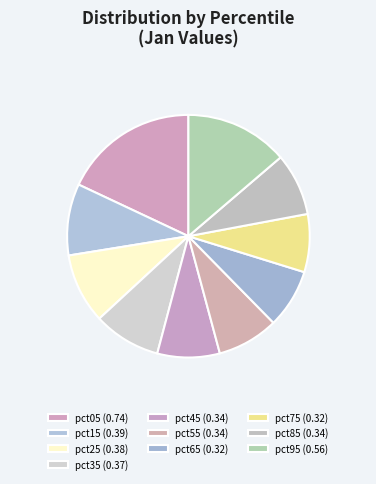

Count the number of slices in the pie.

10